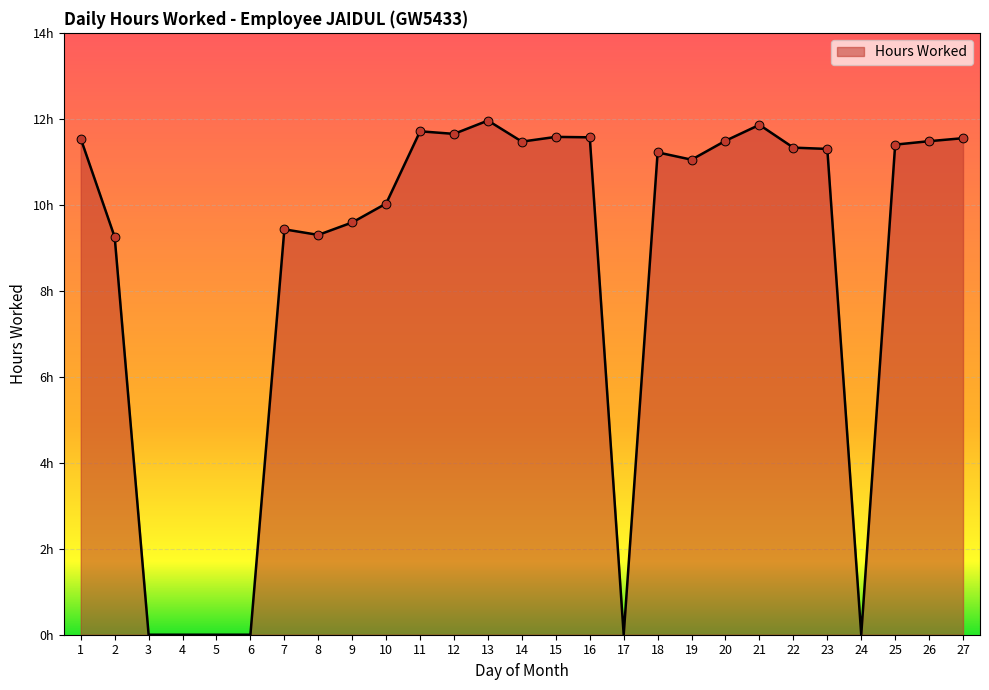

What is the change in value from 17 to 27?

+11.6